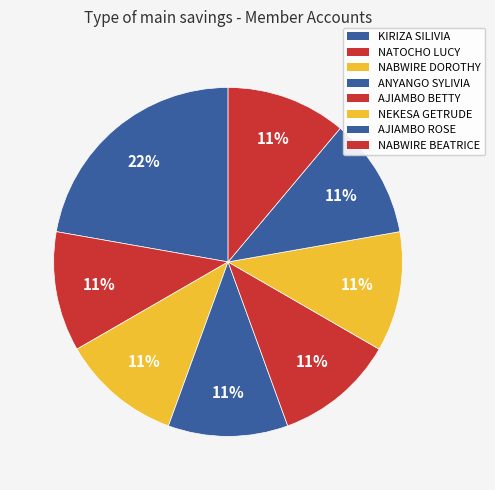

To the nearest percent, what is the difference between the largest and smallest slice percentages?

11%